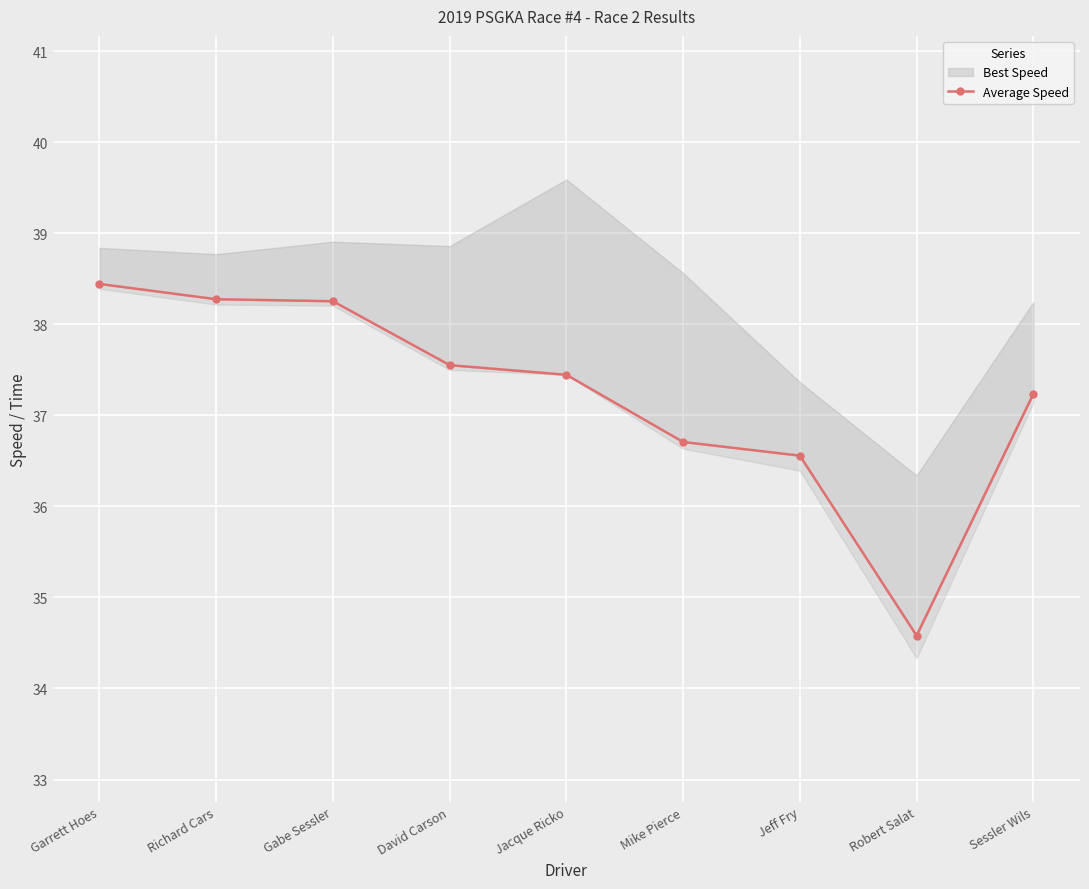

Reading right to left, extract all data points from this chart.

Sessler Wils=37.2	Robert Salat=34.6	Jeff Fry=36.6	Mike Pierce=36.7	Jacque Ricko=37.4	David Carson=37.6	Gabe Sessler=38.3	Richard Cars=38.3	Garrett Hoes=38.4